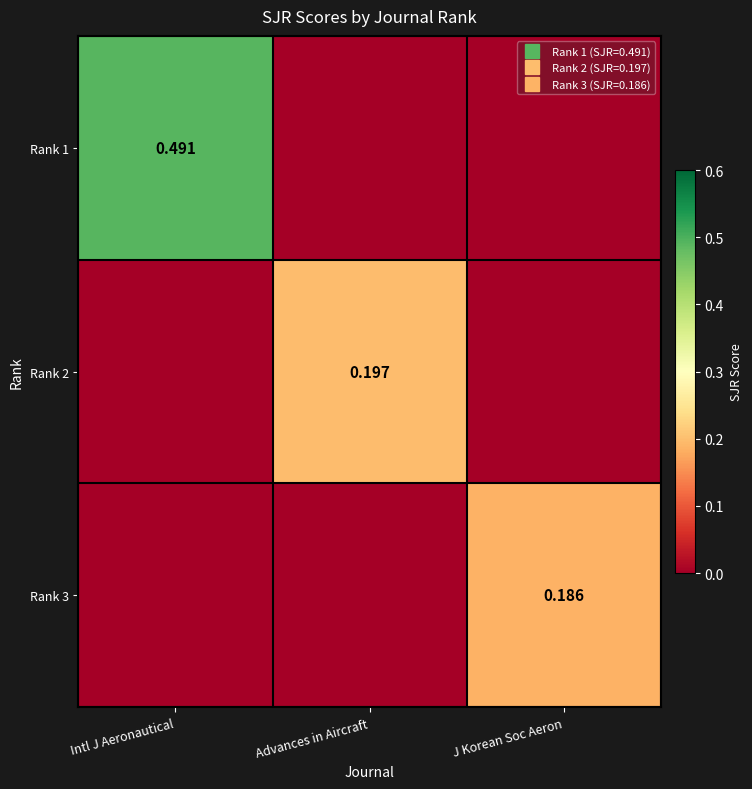

Is it true that Rank 1 equals 0.3 at Advances in Aircraft?

False